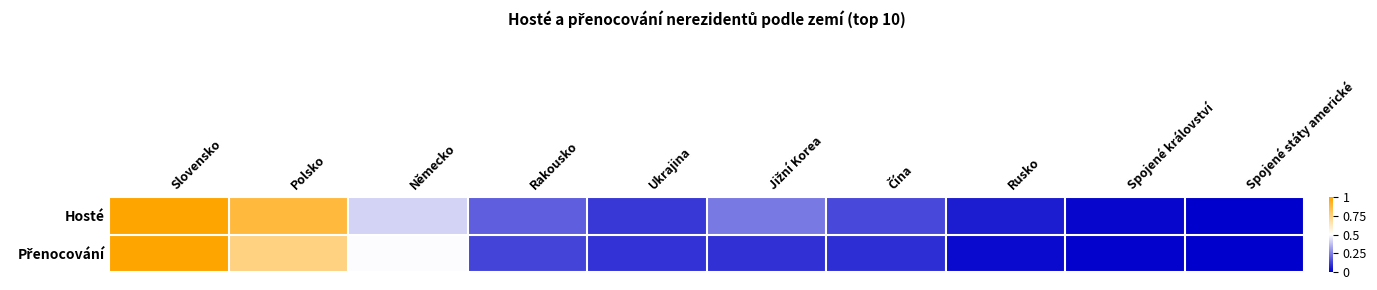

Rank the series at Jižní Korea from highest to lowest value.

Hosté, Přenocování